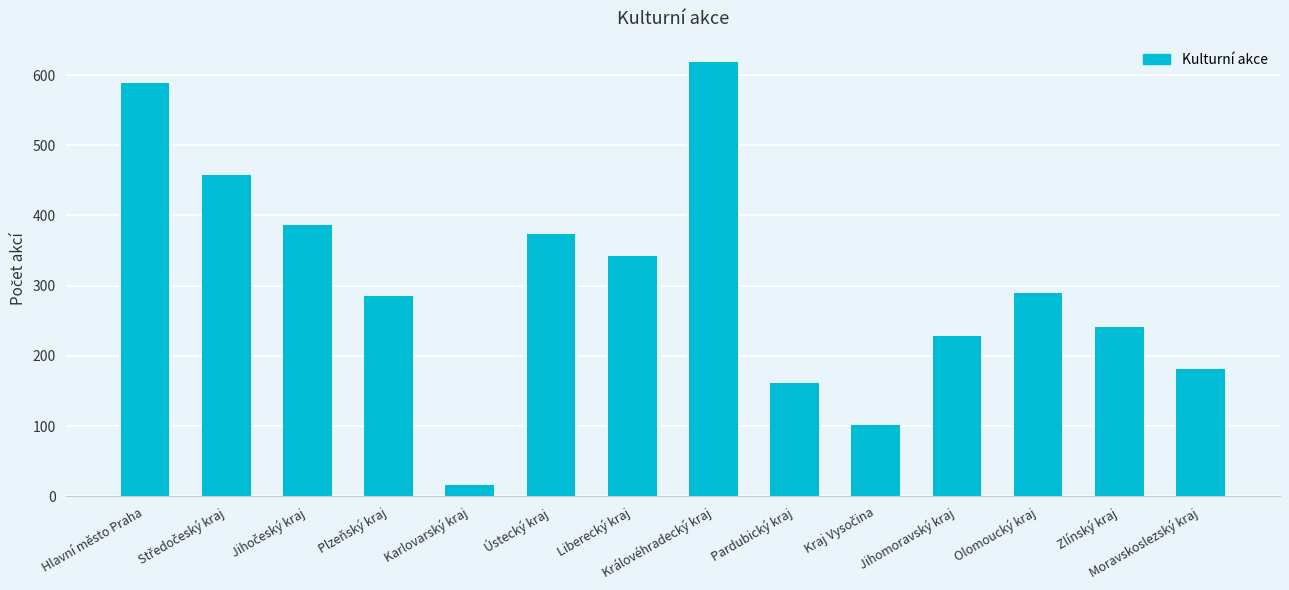

What is the value of the 1st bar from the left?

588